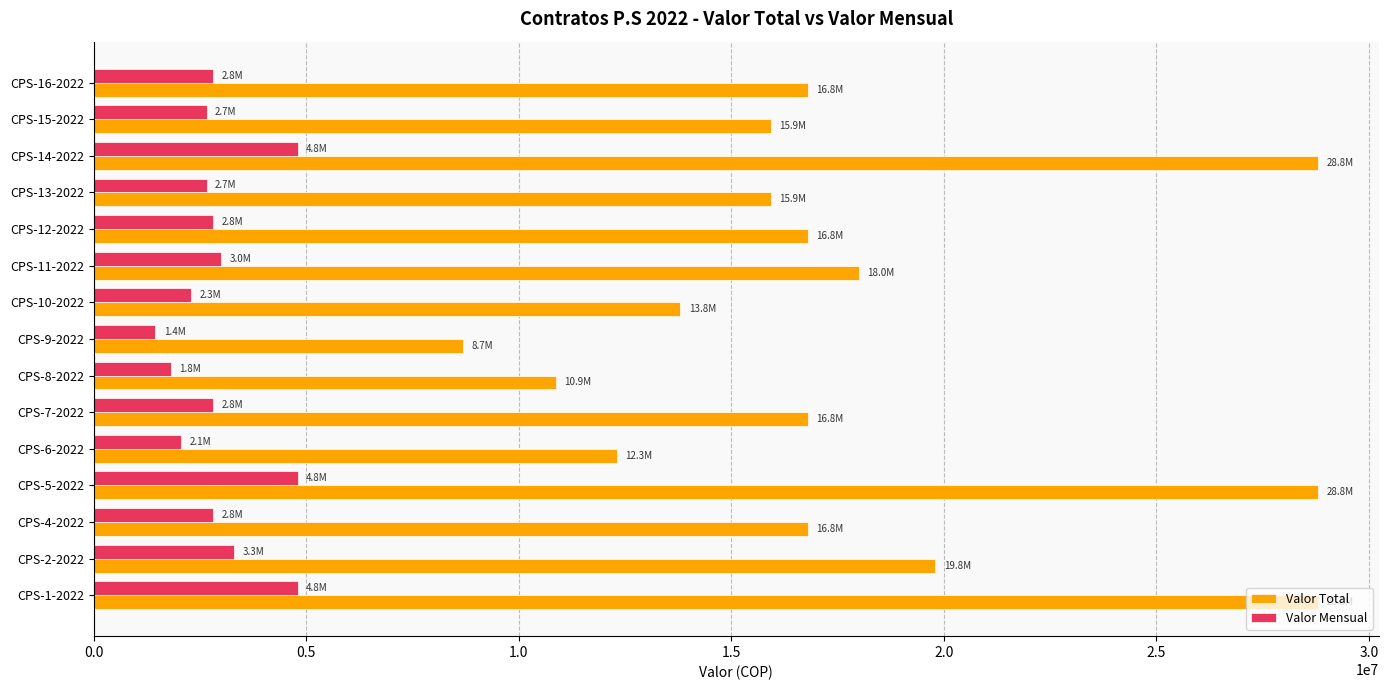

How many distinct data groups are displayed?

2